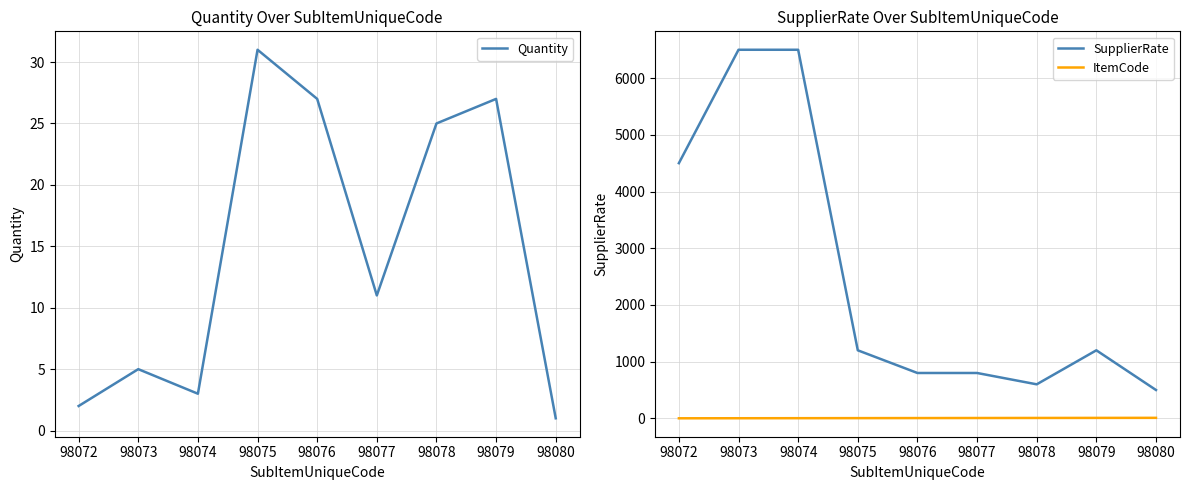

Which series has the largest range (max minus min)?

SupplierRate